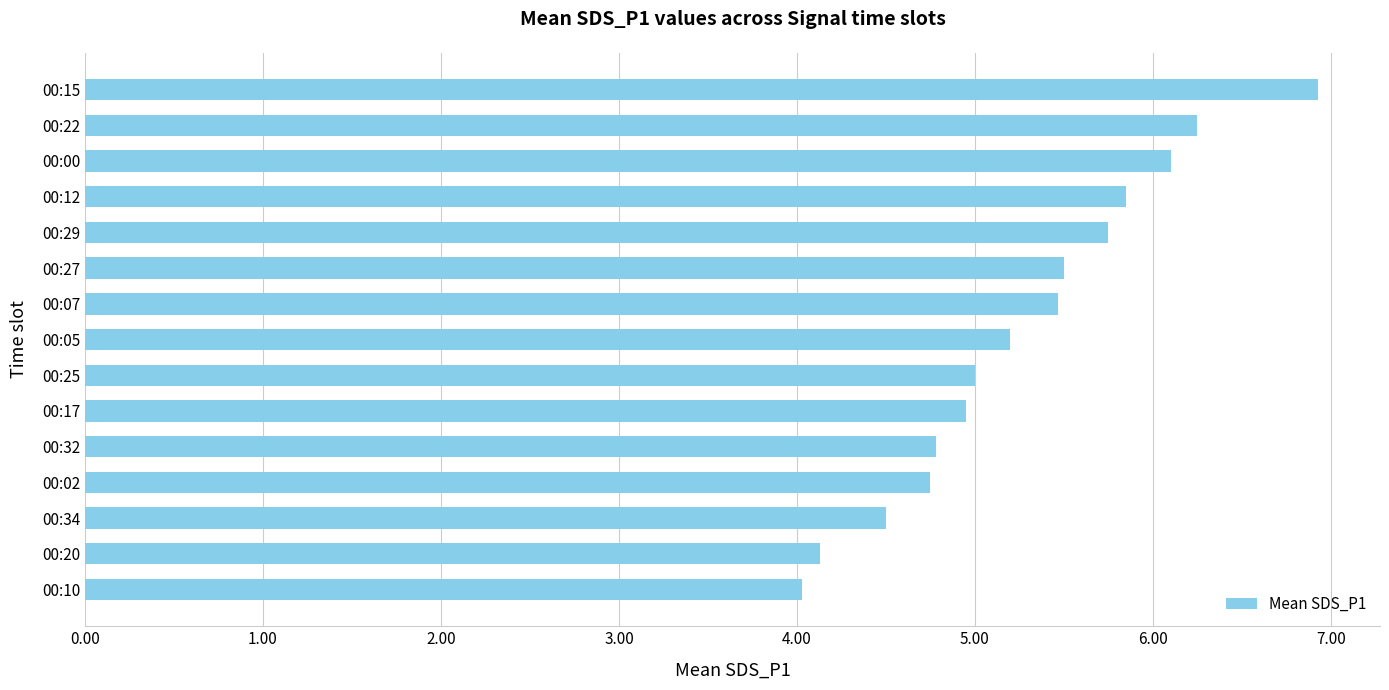

What is the minimum value shown in the chart?

4.0